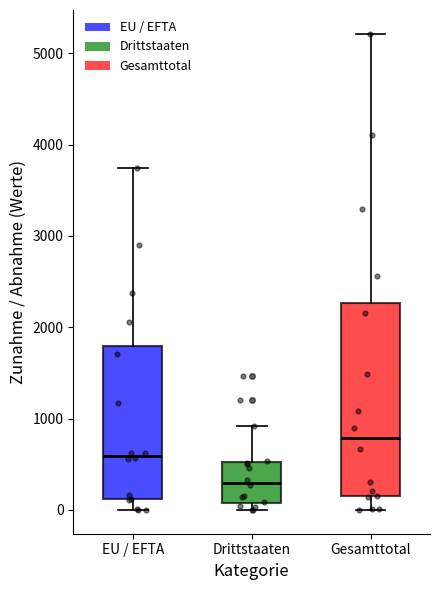

Which box has the lowest median line?

Drittstaaten